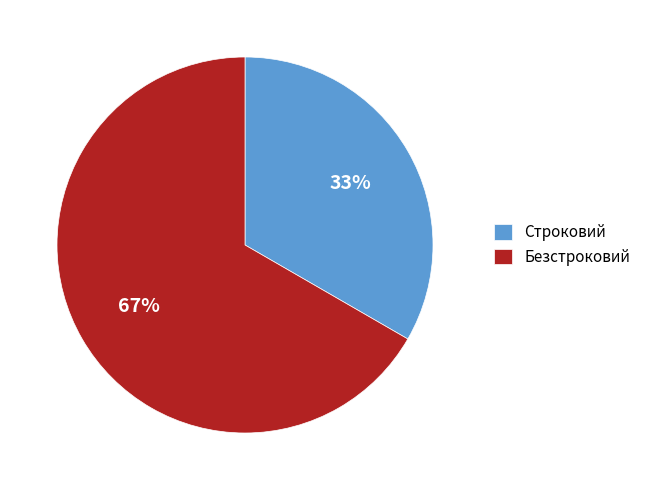

What is the largest slice in the pie chart?

Безстроковий